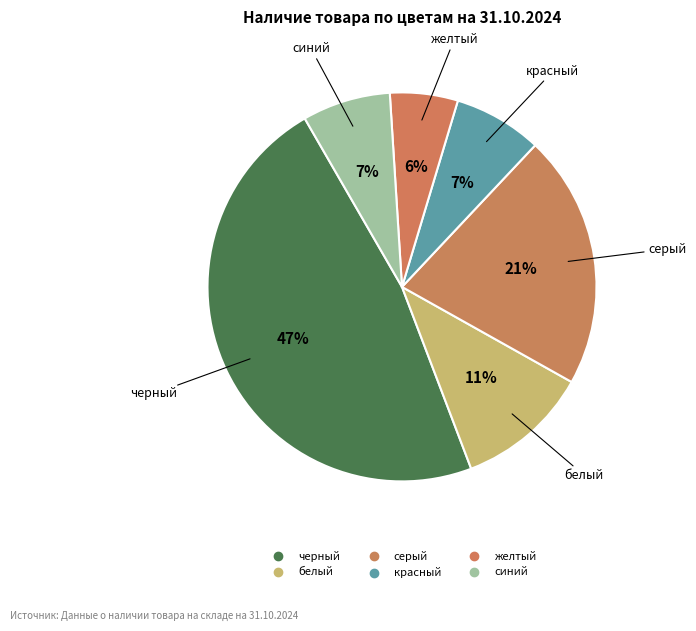

To the nearest percent, what percentage of the pie is белый?

11%